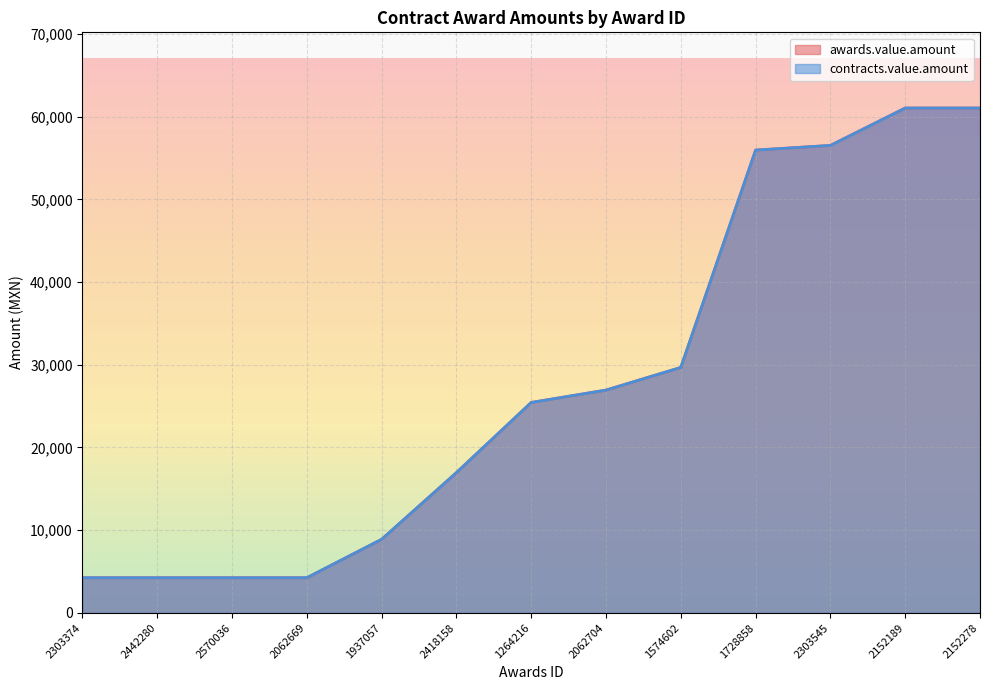

At how many categories does at least one series exceed 23332?

7